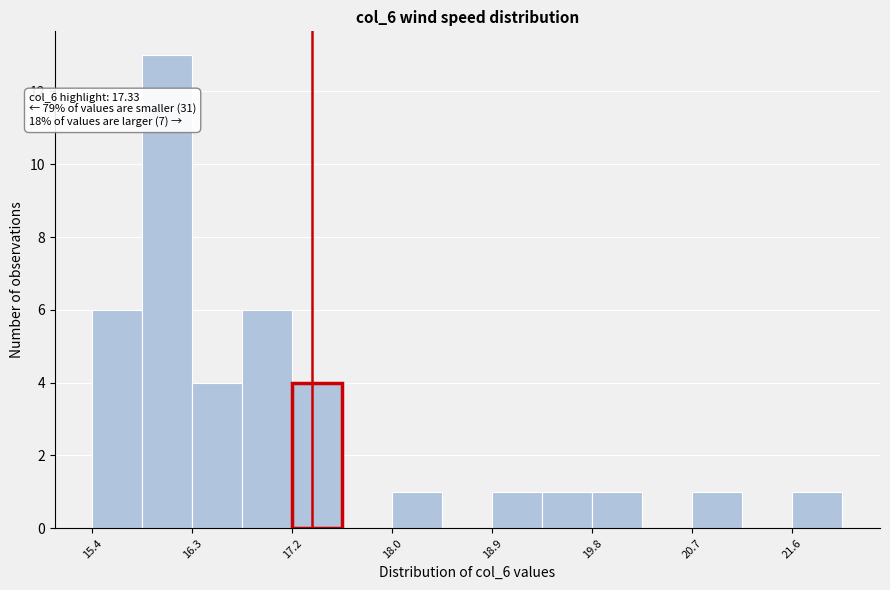

Which range on the x-axis has the tallest bar?

15.8 to 16.3